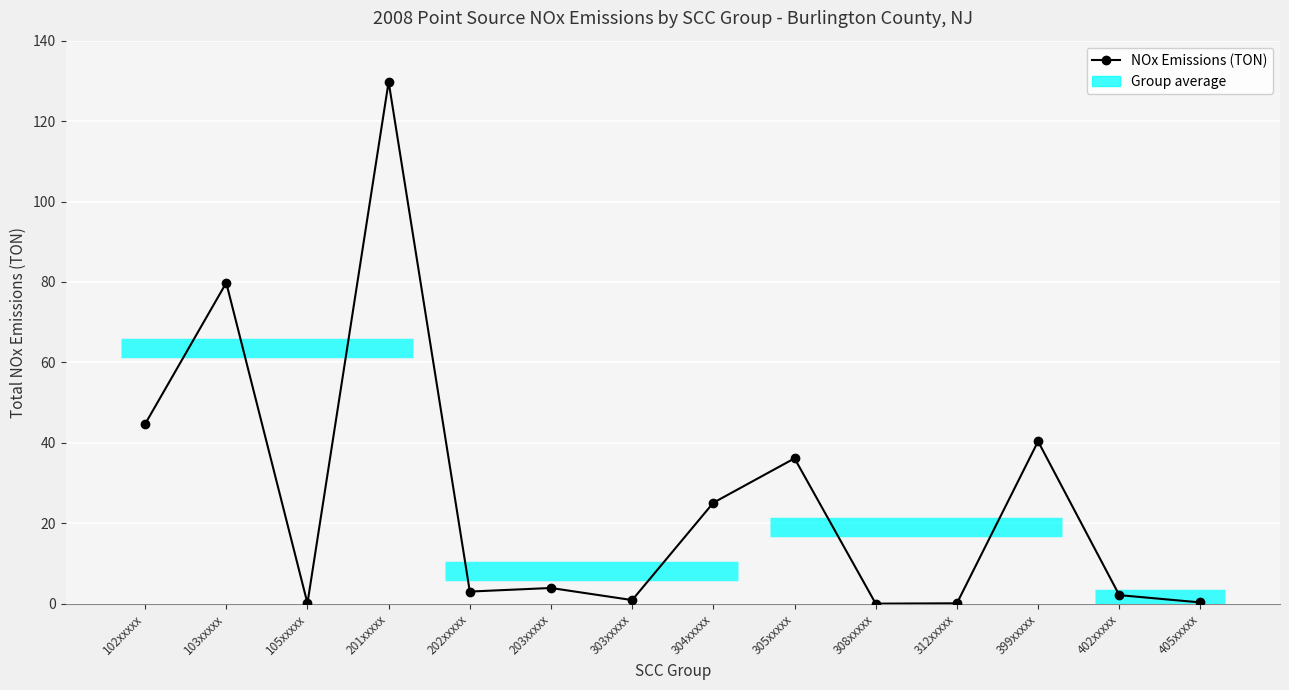

How many lines are shown in the chart?

1